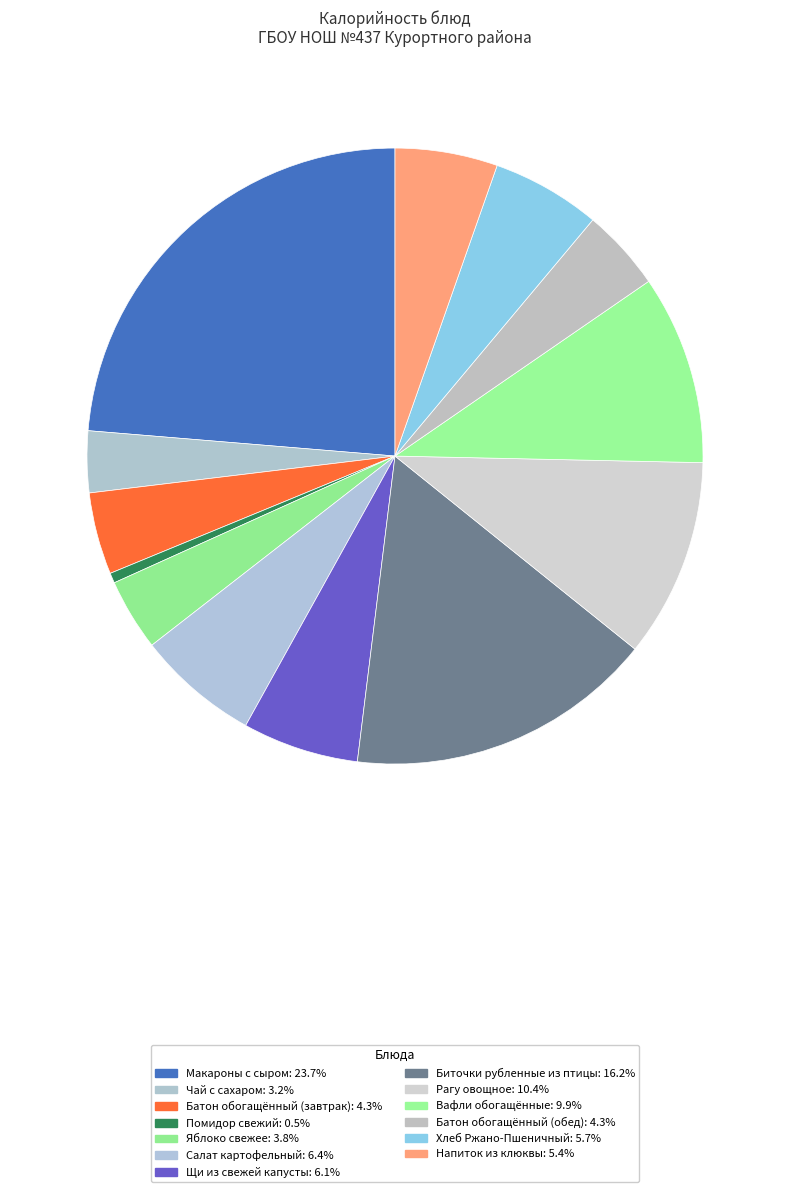

To the nearest percent, what percentage of the pie is Биточки рубленные из птицы?

16%